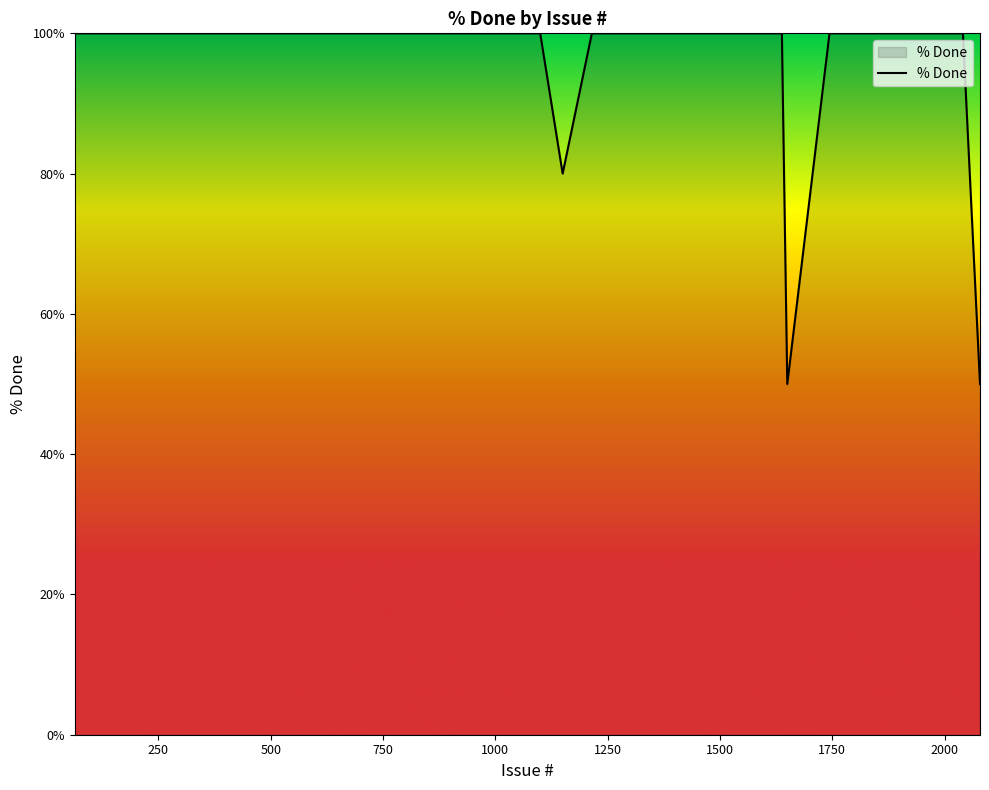

What is the smallest value displayed?

50